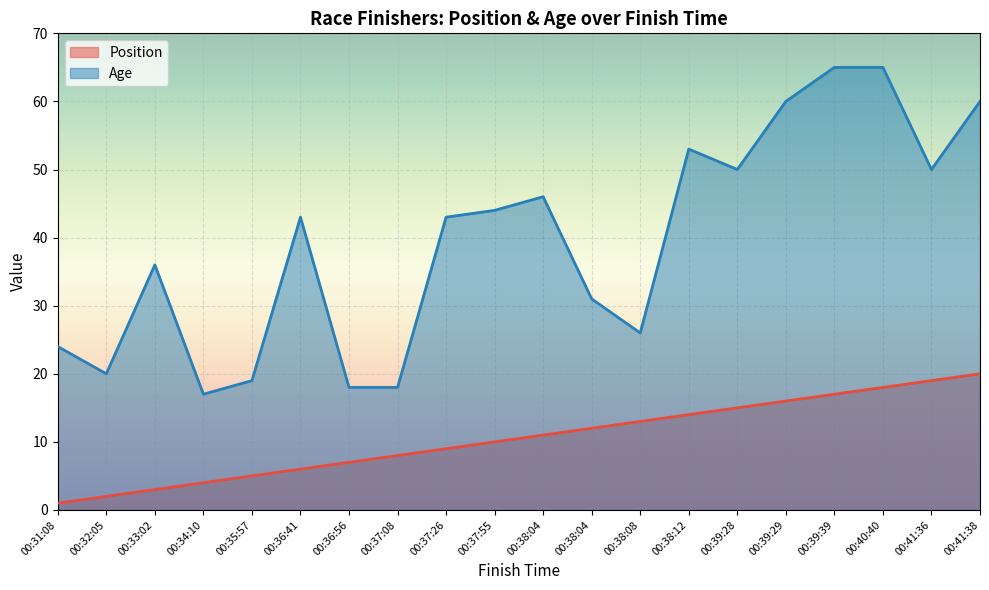

At which category is the sum across all series the highest?

00:40:40